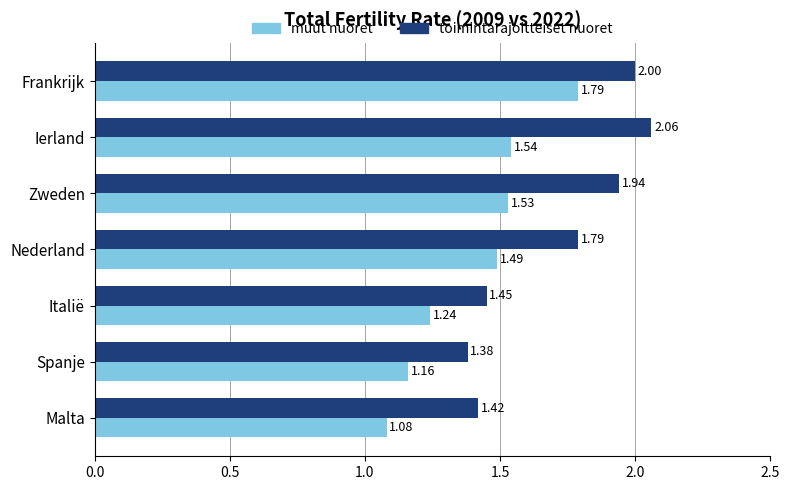

What is the difference between the maximum and minimum values in the muut nuoret series?

0.7